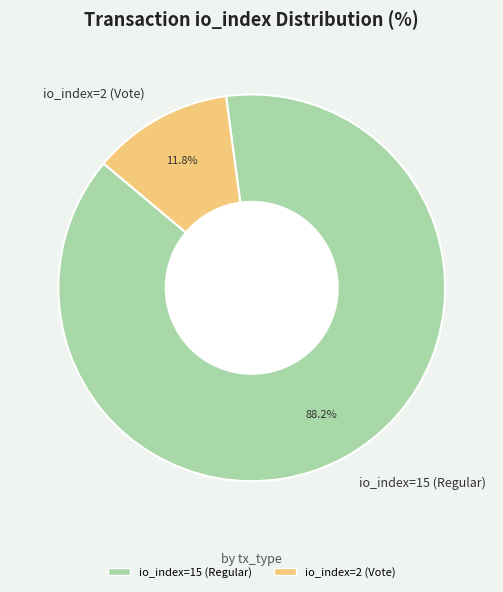

Does io_index=15 (Regular) account for over 50% of the chart?

Yes